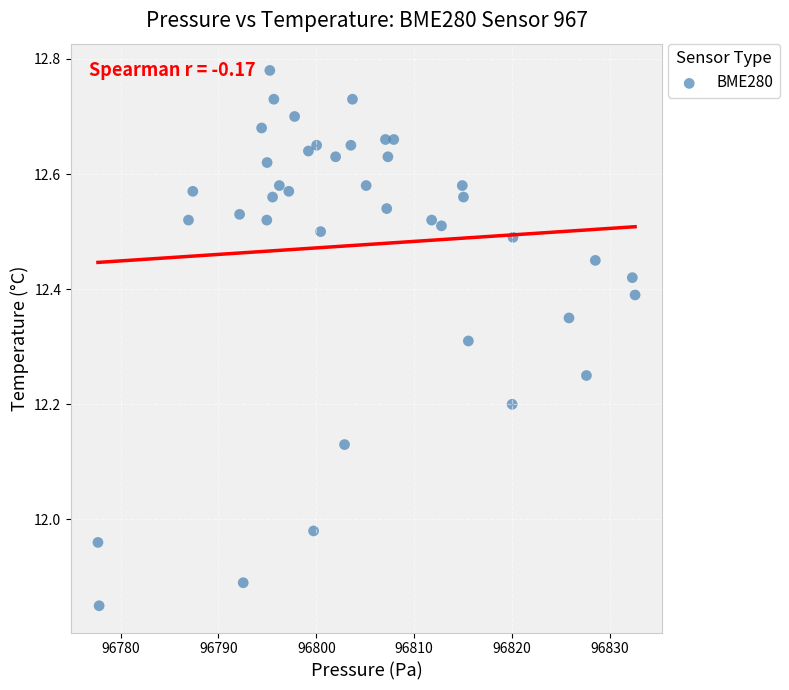

What is the range of Y values (max minus min)?

0.9